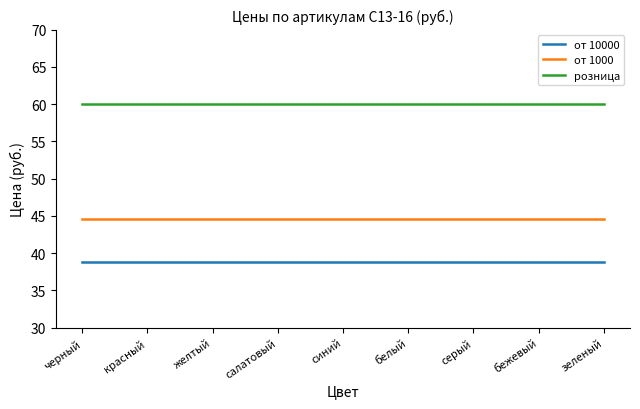

True or false: розница has a value of 95.1 at желтый.

False